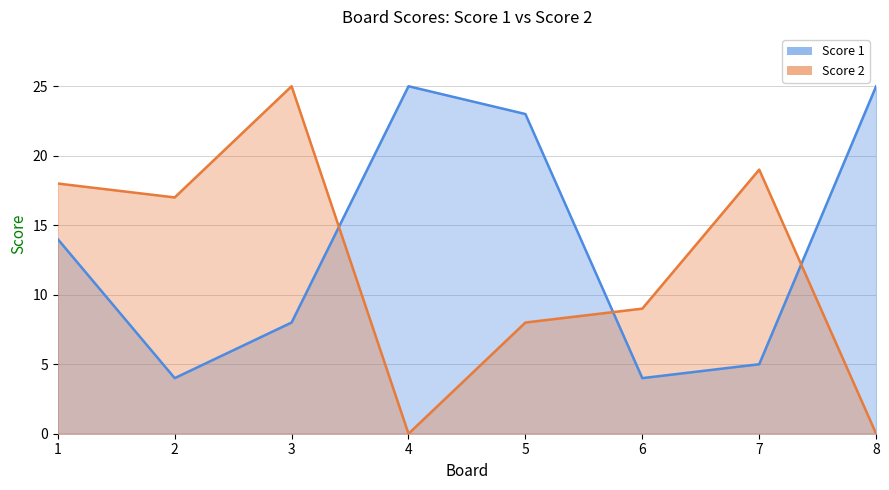

What are all the series names shown in the legend?

Score 1, Score 2